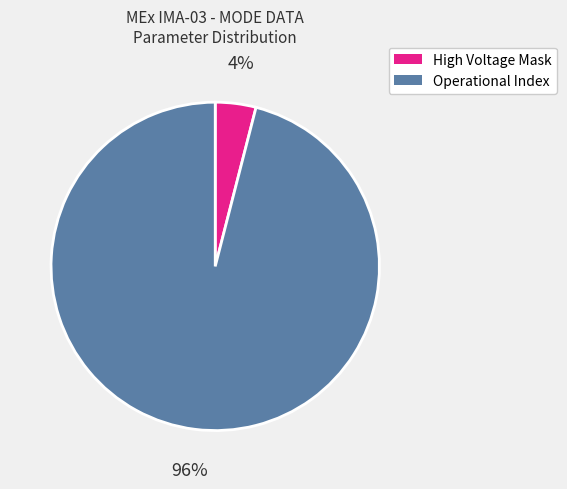

Which slice is the largest?

Operational Index